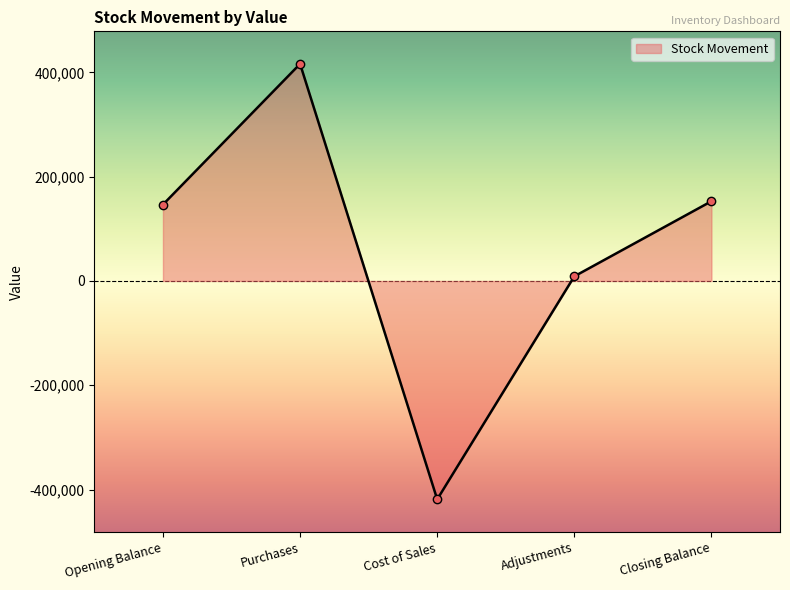

The value at Purchases is 179952.7. True or false?

False